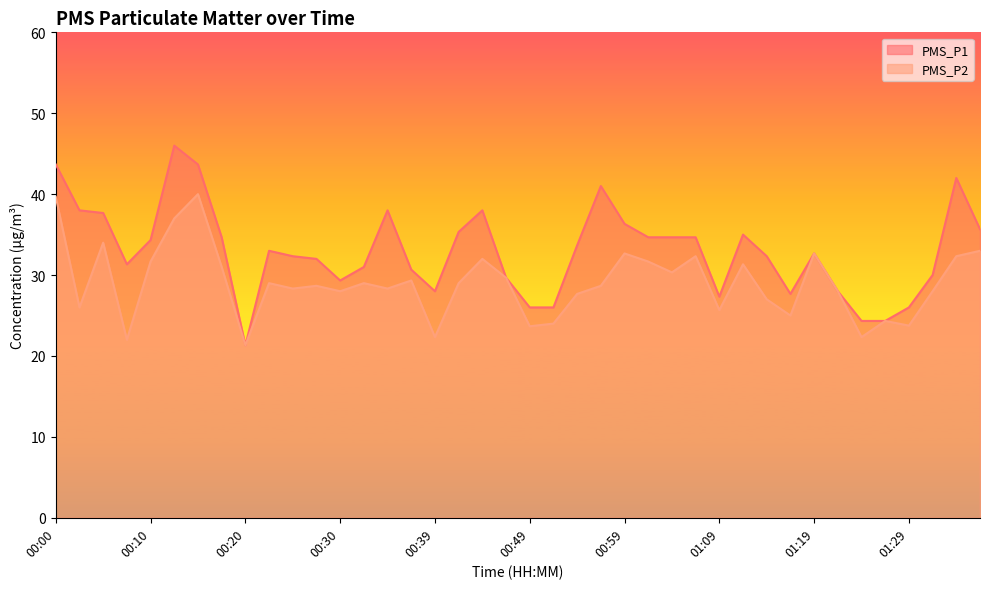

What is the average value of the PMS_P2 series?

29.0